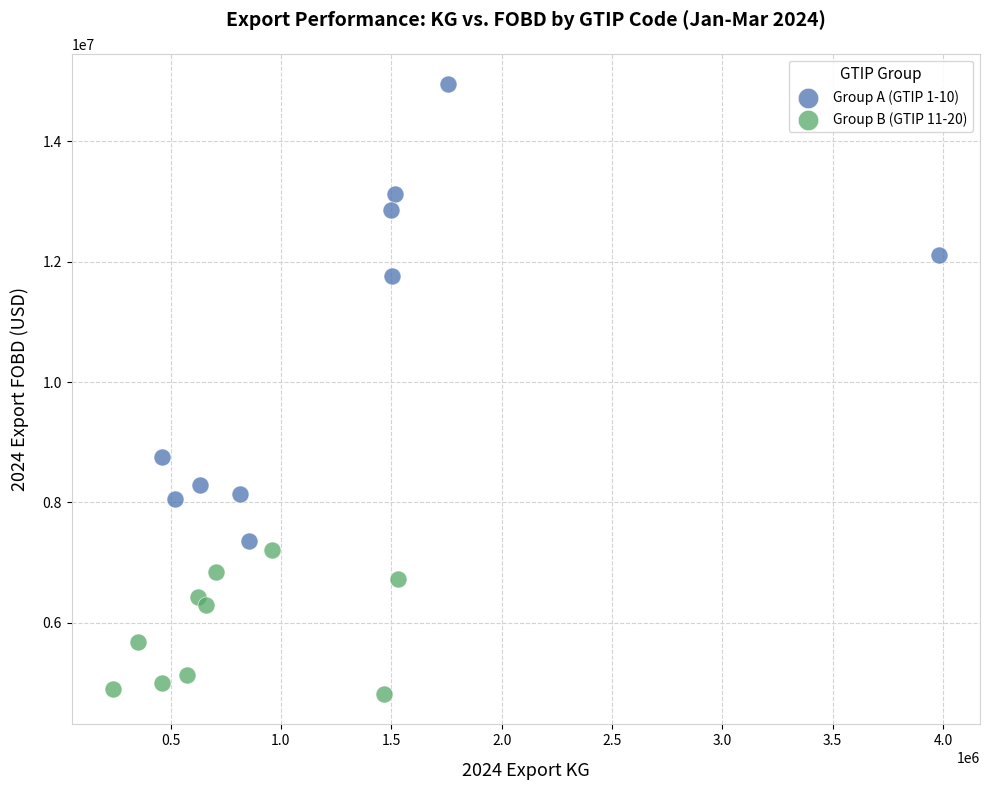

Which series contains the lowest Y value?

Group B (GTIP 11-20)